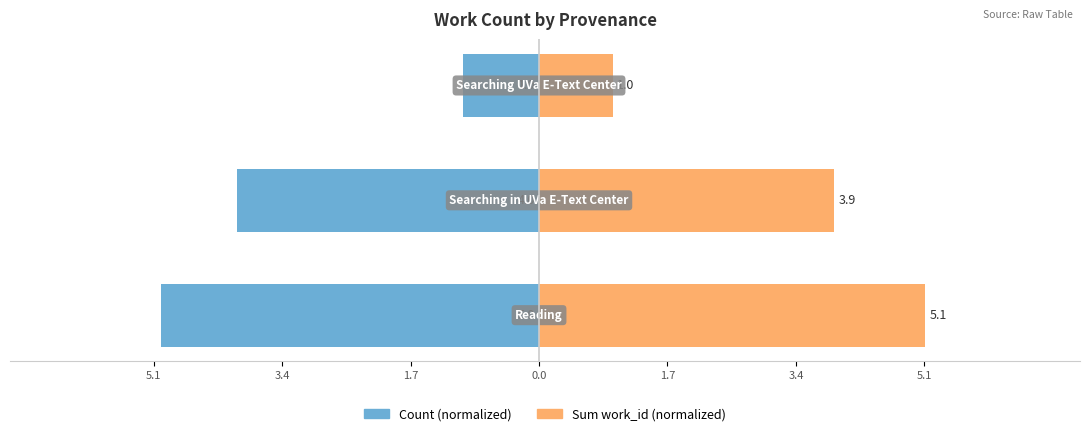

Reading left to right, what are all the values shown in this chart?

Count (normalized): -5.0	-4.0	-1.0
Sum work_id (normalized): 5.1	3.9	1.0